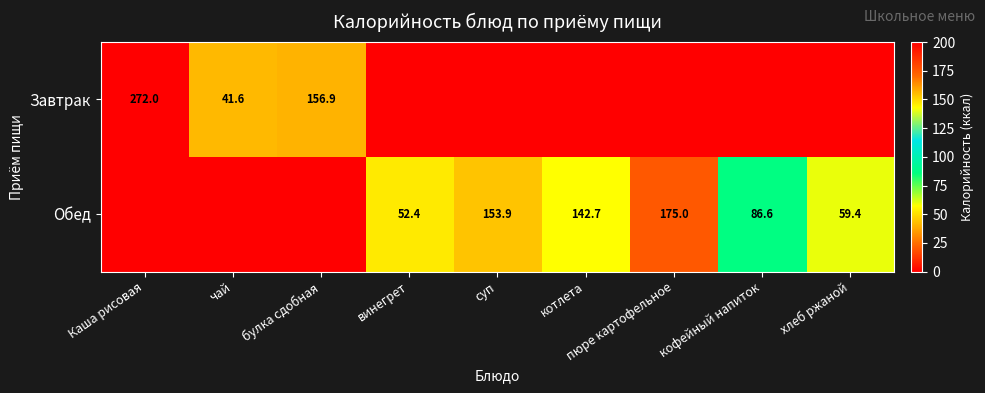

At which category does the chart reach its peak across all series?

Каша рисовая